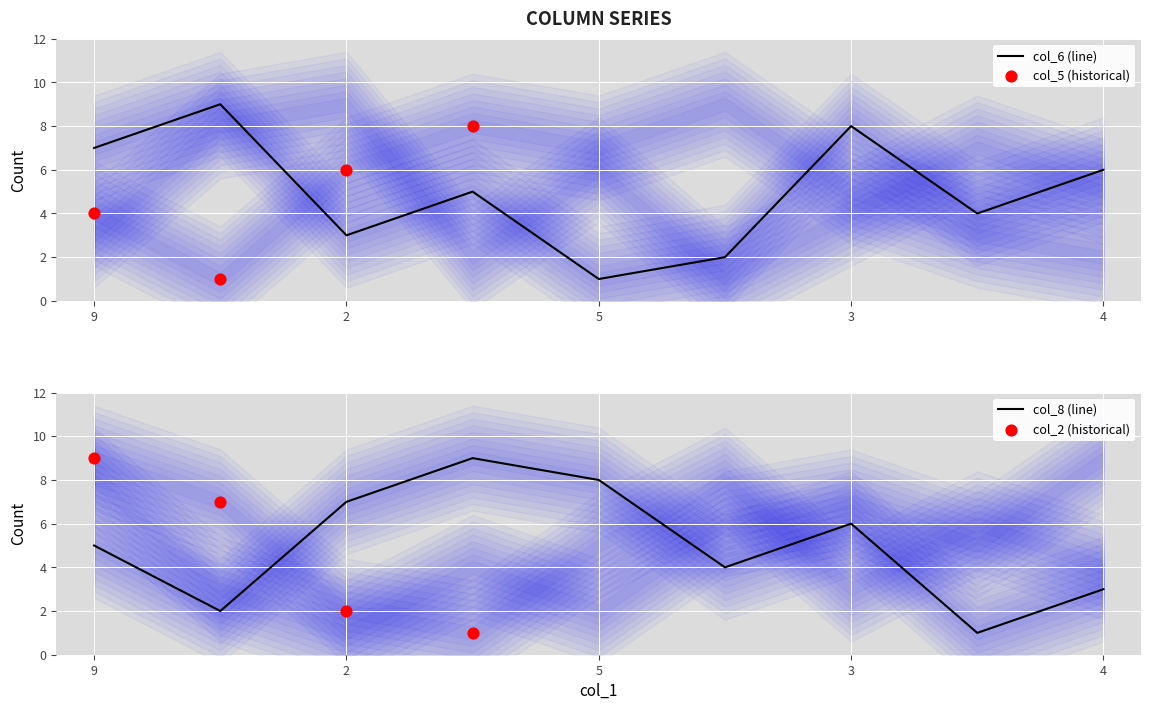

At how many categories does at least one series exceed 1?

9